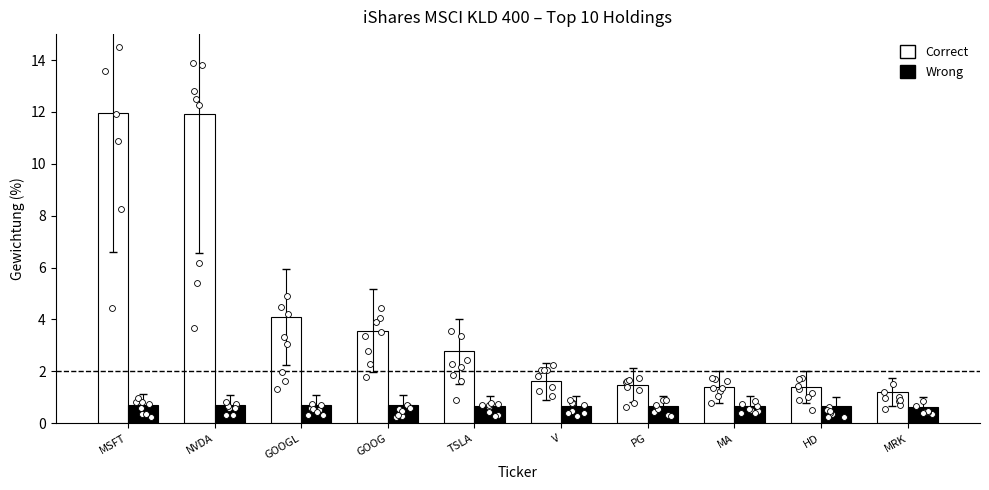

Which series has the widest spread of Y values?

Correct